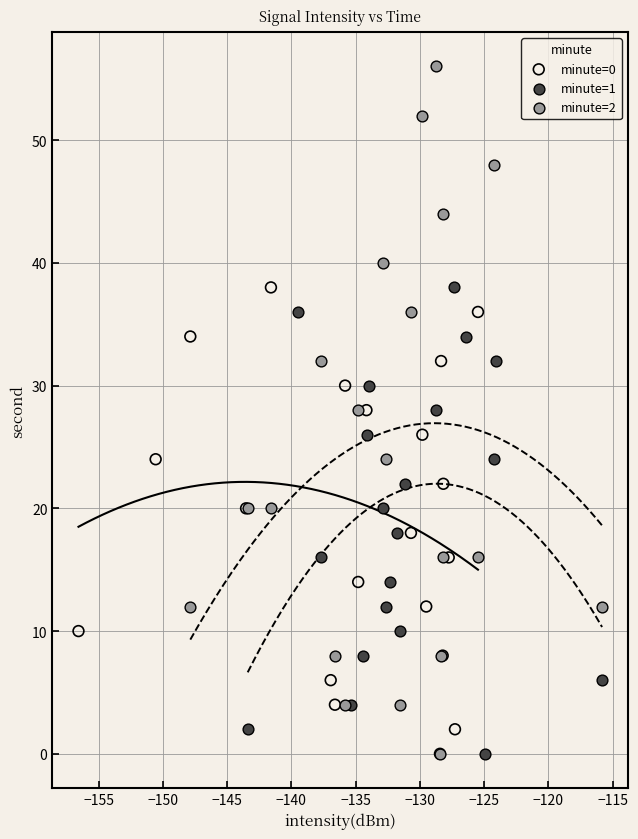

Which series contains the highest Y value?

minute=2